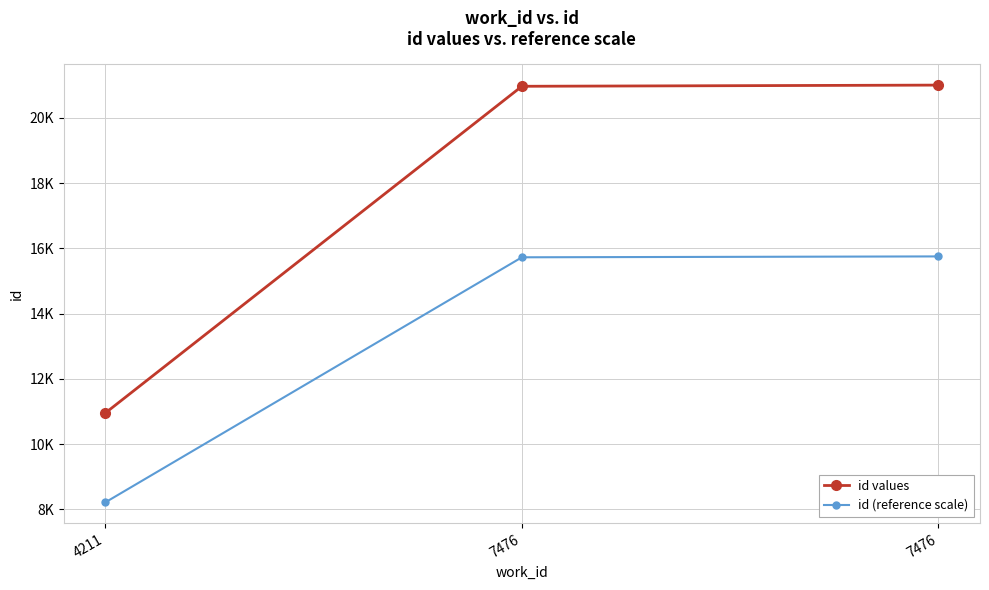

What are all the series names shown in the legend?

id values, id (reference scale)